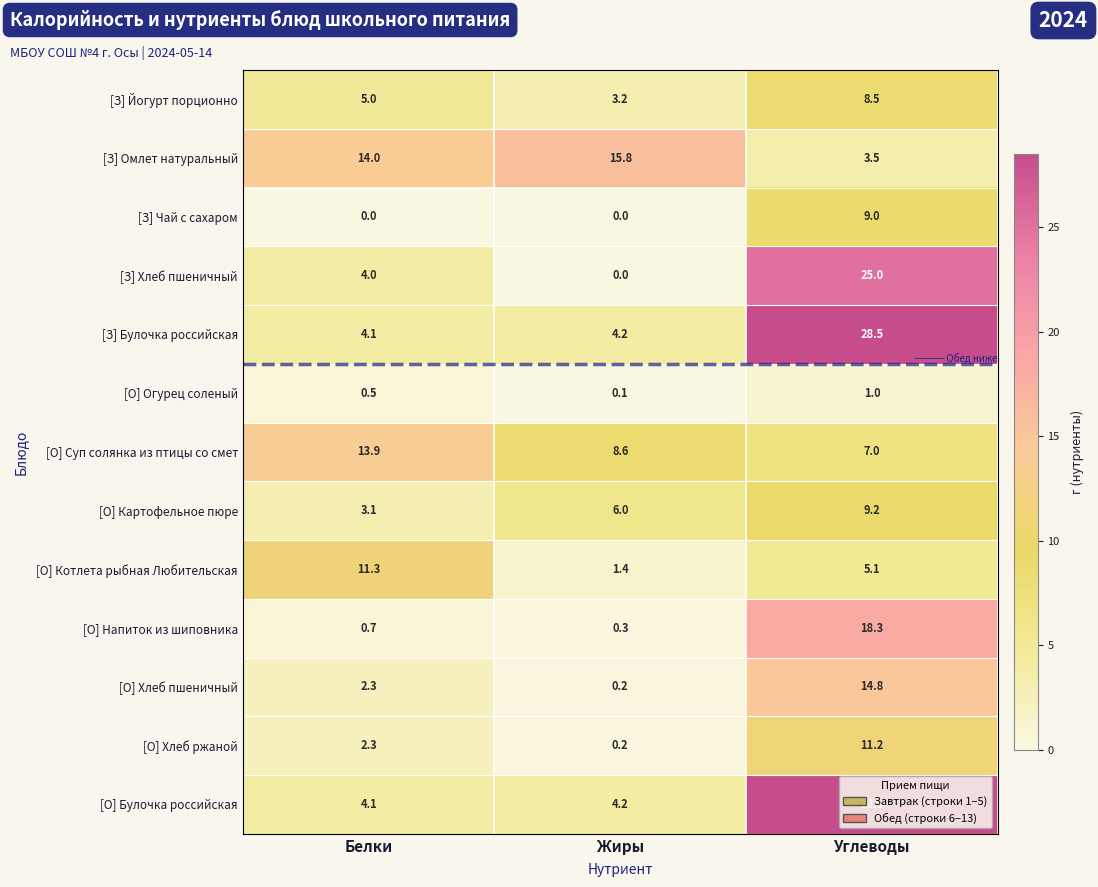

At which label is [О] Огурец соленый closest to 0?

Жиры